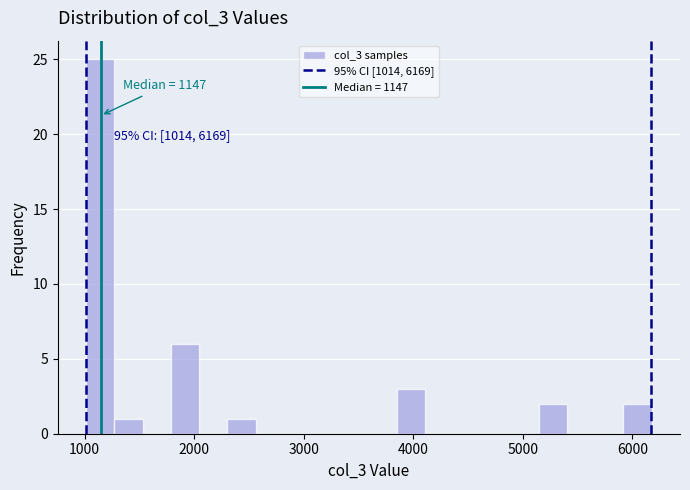

Read against the x-axis, roughly where is the centre of the tallest bar?

1100